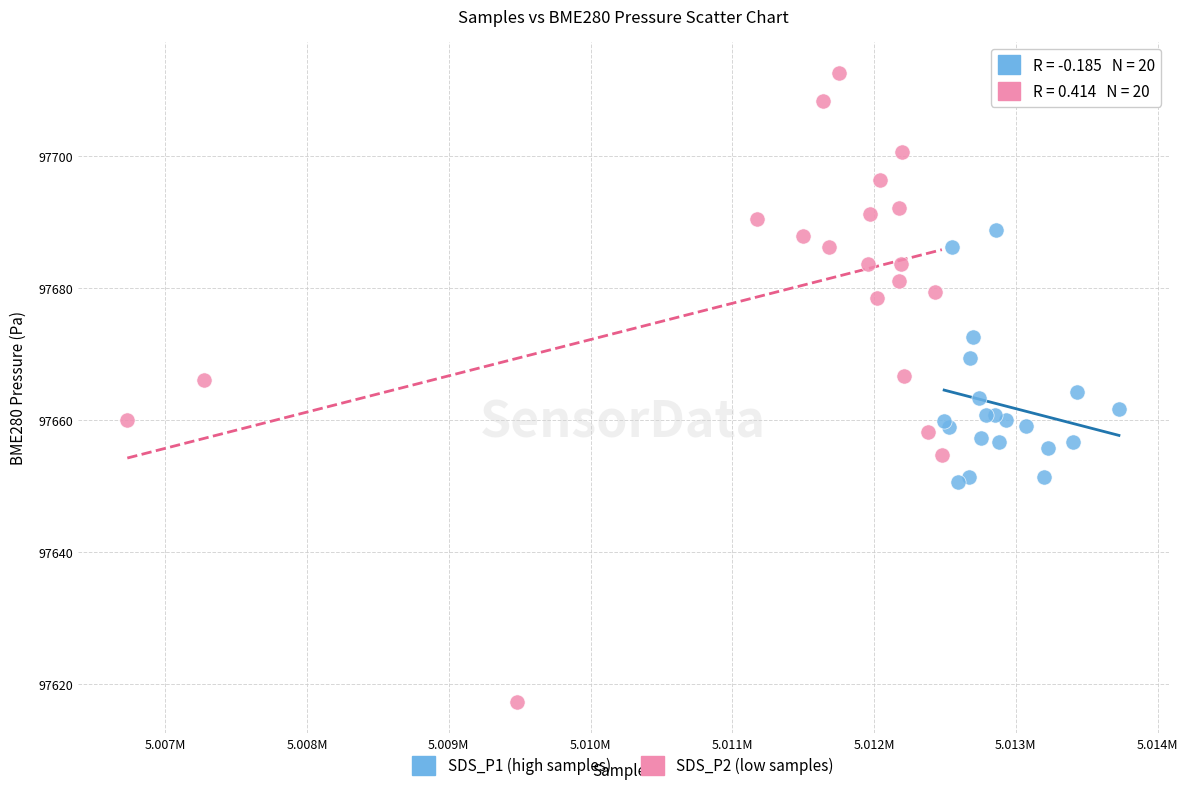

Which series reaches the maximum Y coordinate?

SDS_P2 (low samples)